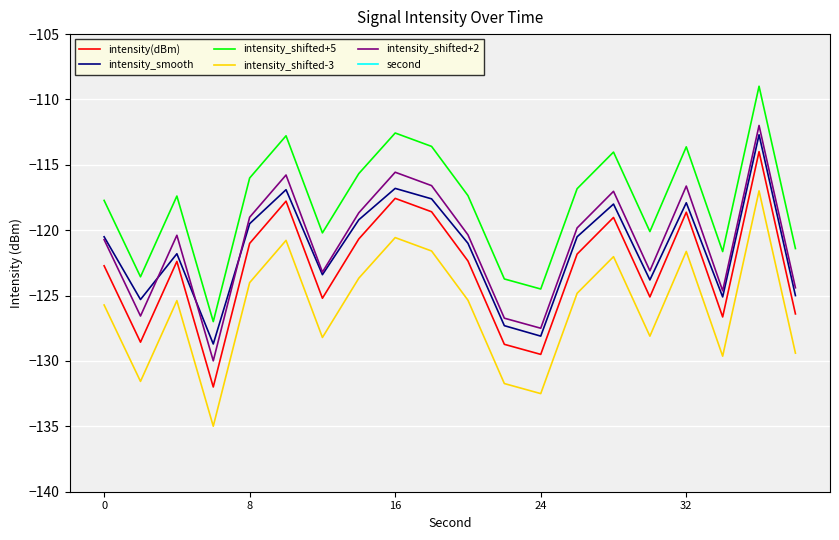

Which series changed the most between 13 and 18?

second